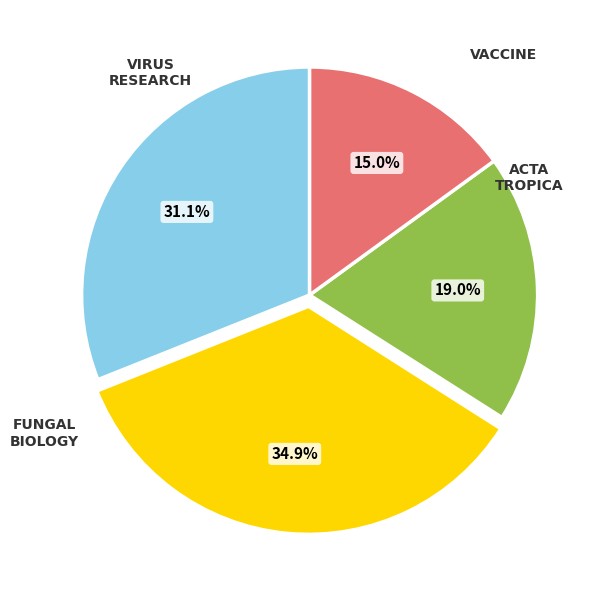

Count the number of slices in the pie.

4